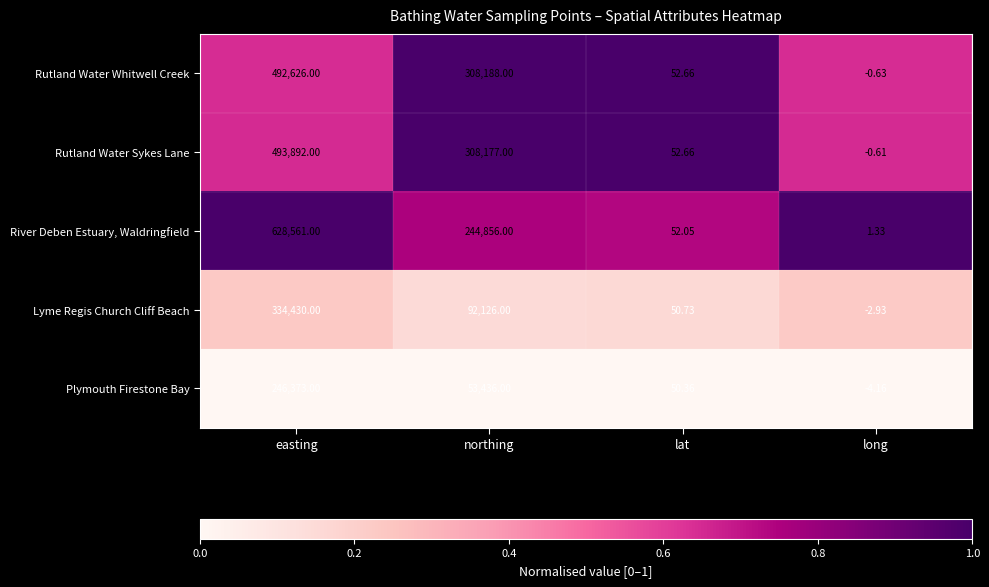

At which label is River Deben Estuary, Waldringfield closest to 314281?

northing